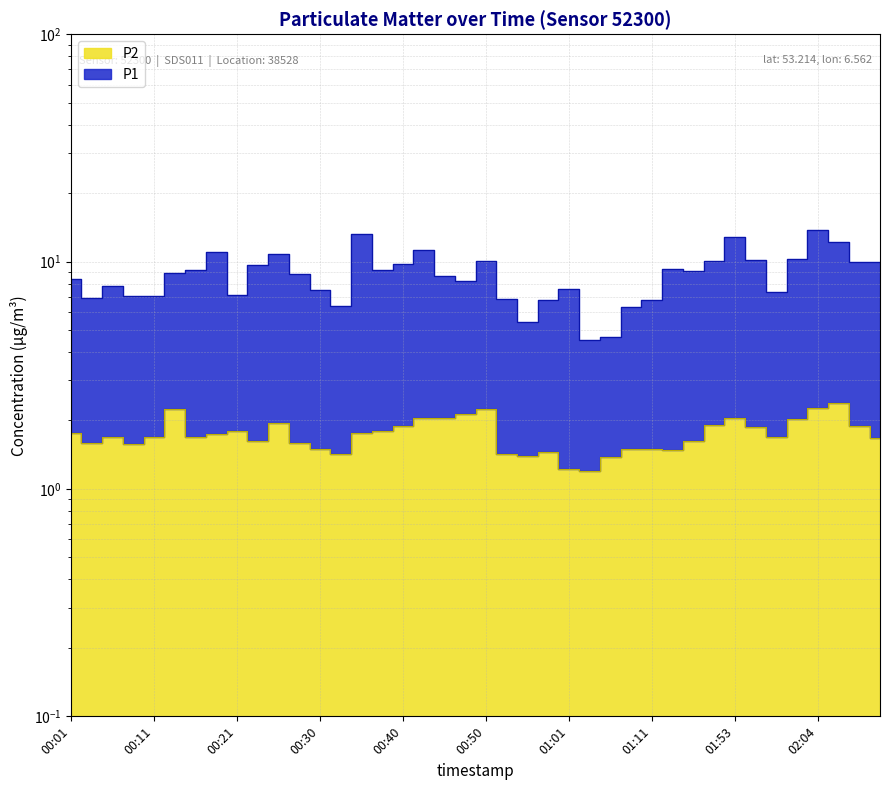

At which category does the chart reach its peak across all series?

02:04